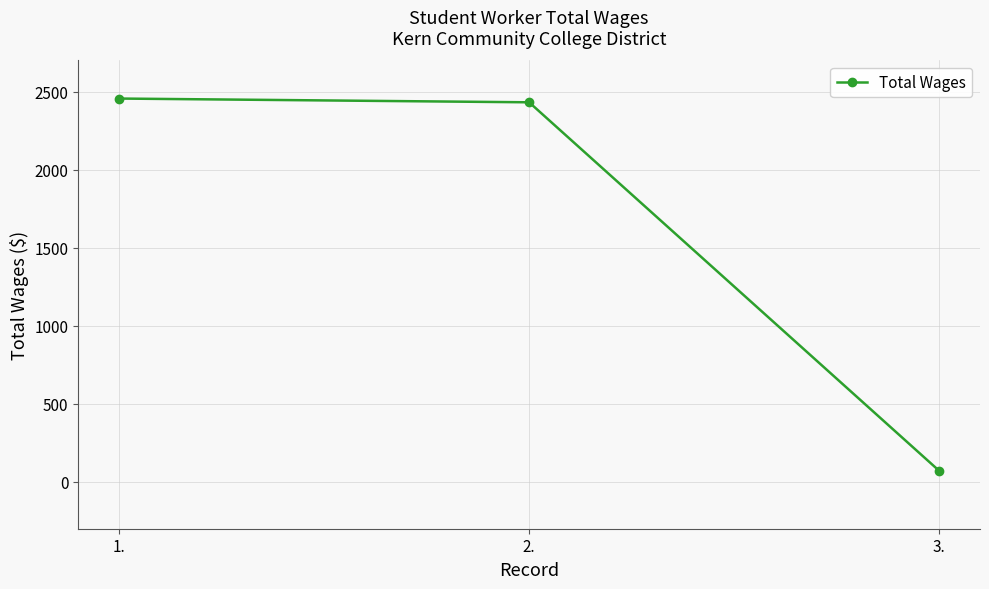

Reading left to right, transcribe all the data shown in this chart.

2456	2432	72